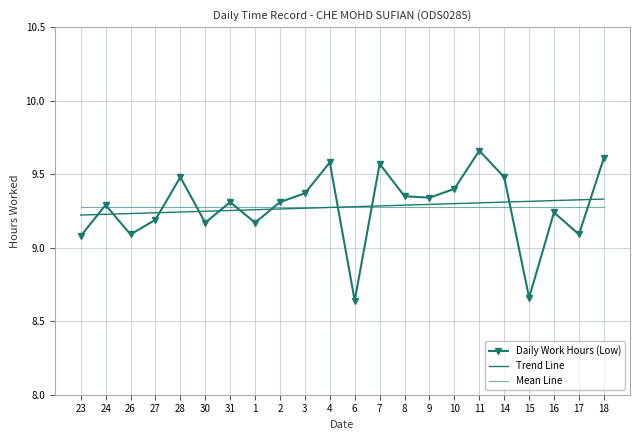

After their last crossing, which series has the higher values: Mean Line or Trend Line?

Trend Line